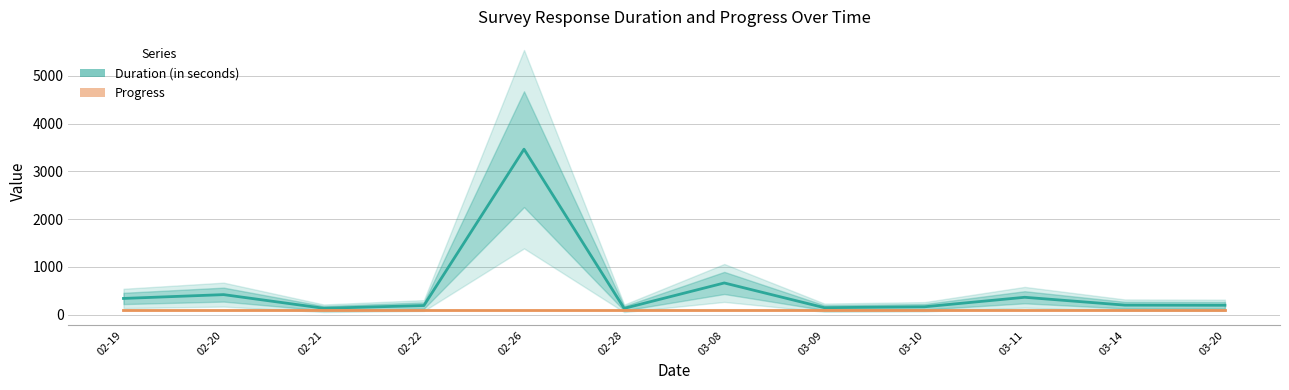

How many distinct data groups are displayed?

2